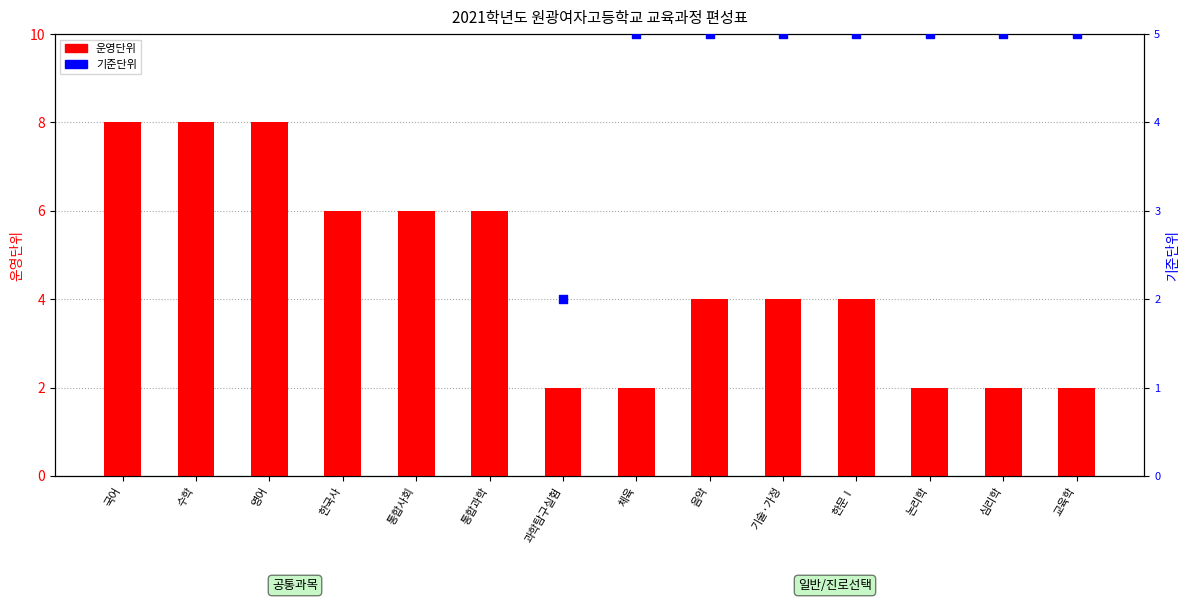

What is the total value across all series at 한국사?

12